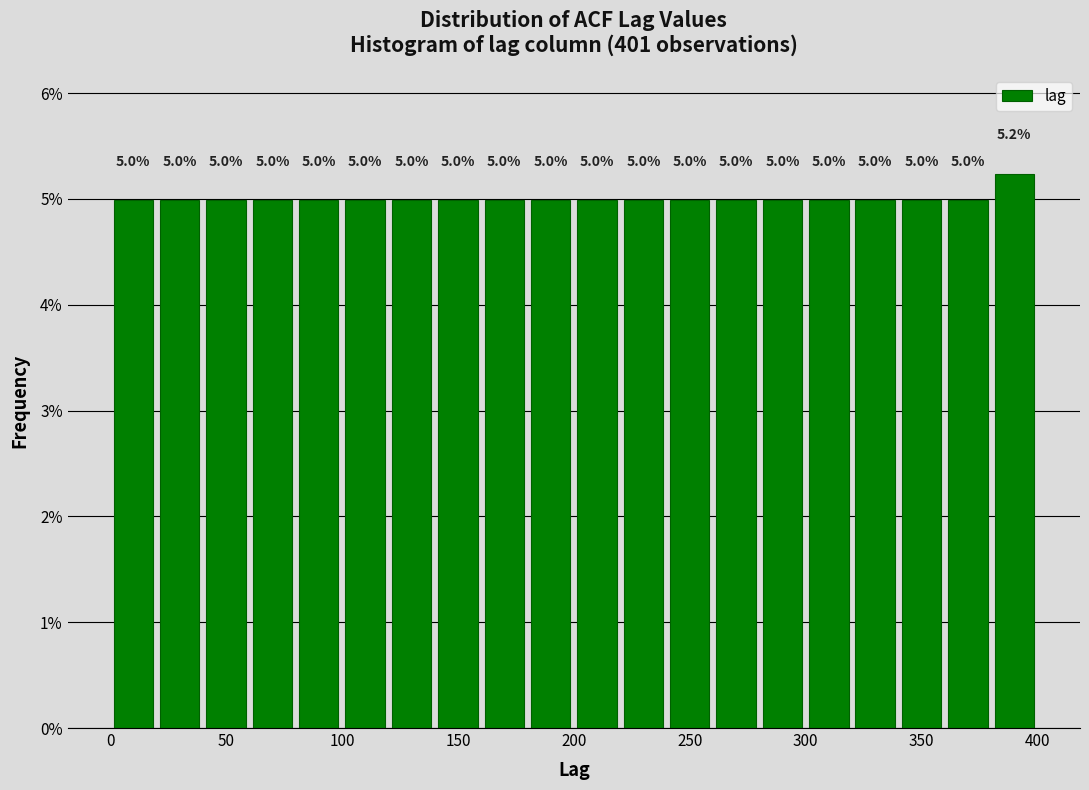

Over which range of the x-axis is the bar tallest?

380 to 400